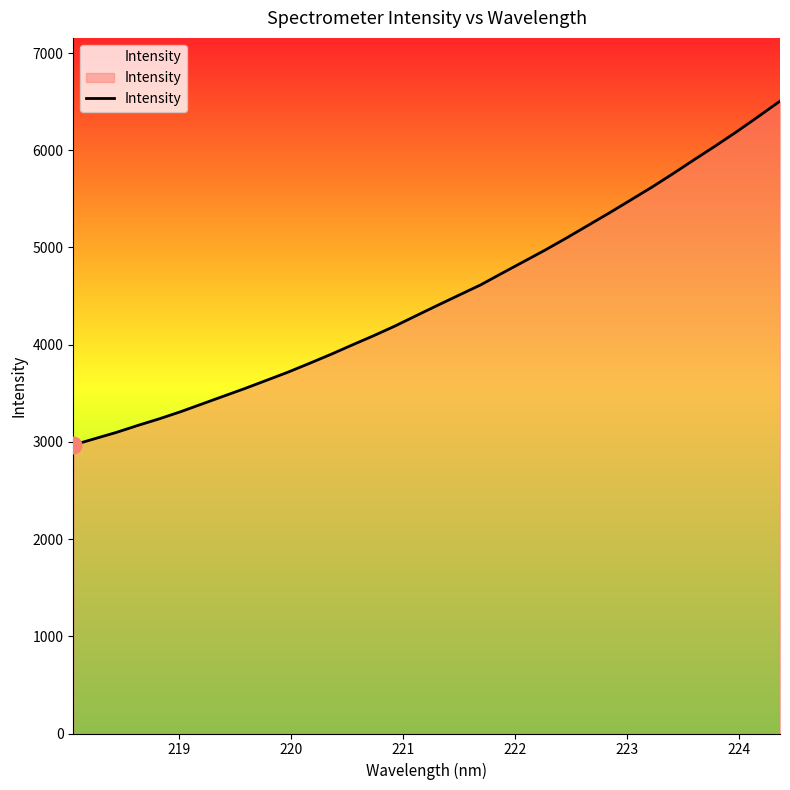

What is the sum of all values?

152464.3